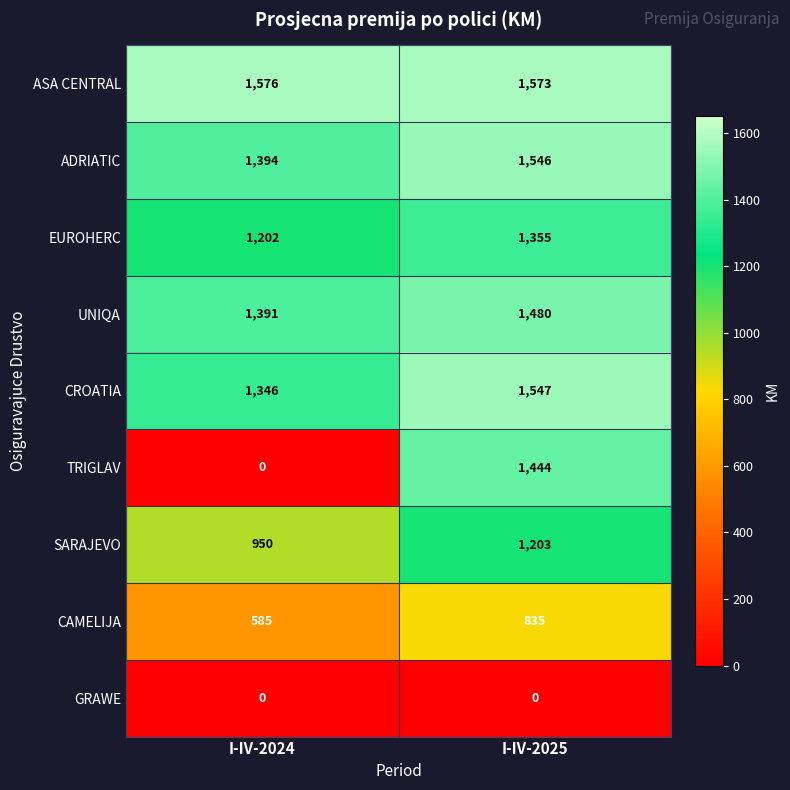

List the series in order of their peak value, highest first.

ASA CENTRAL, CROATIA, ADRIATIC, UNIQA, TRIGLAV, EUROHERC, SARAJEVO, CAMELIJA, GRAWE